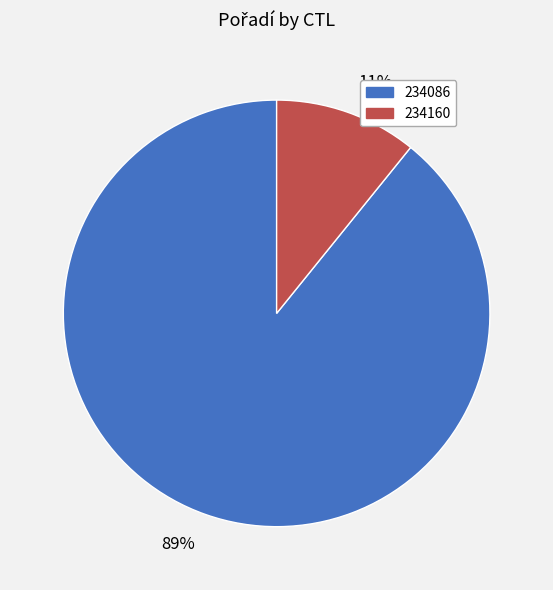

To the nearest percent, what is the average slice percentage?

50%